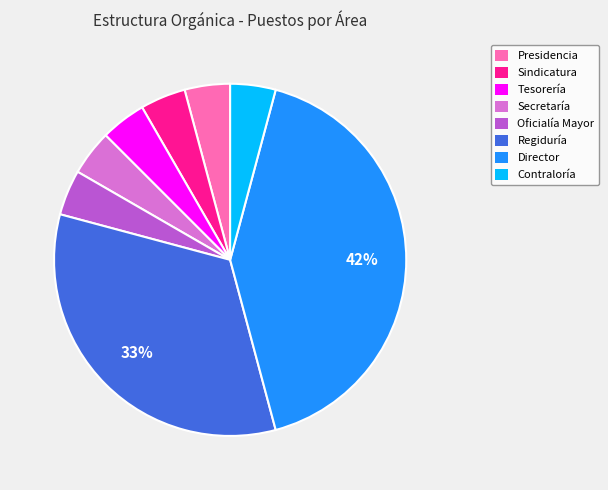

Approximately how many times larger is the value at Oficialía Mayor compared to Tesorería?

1.0